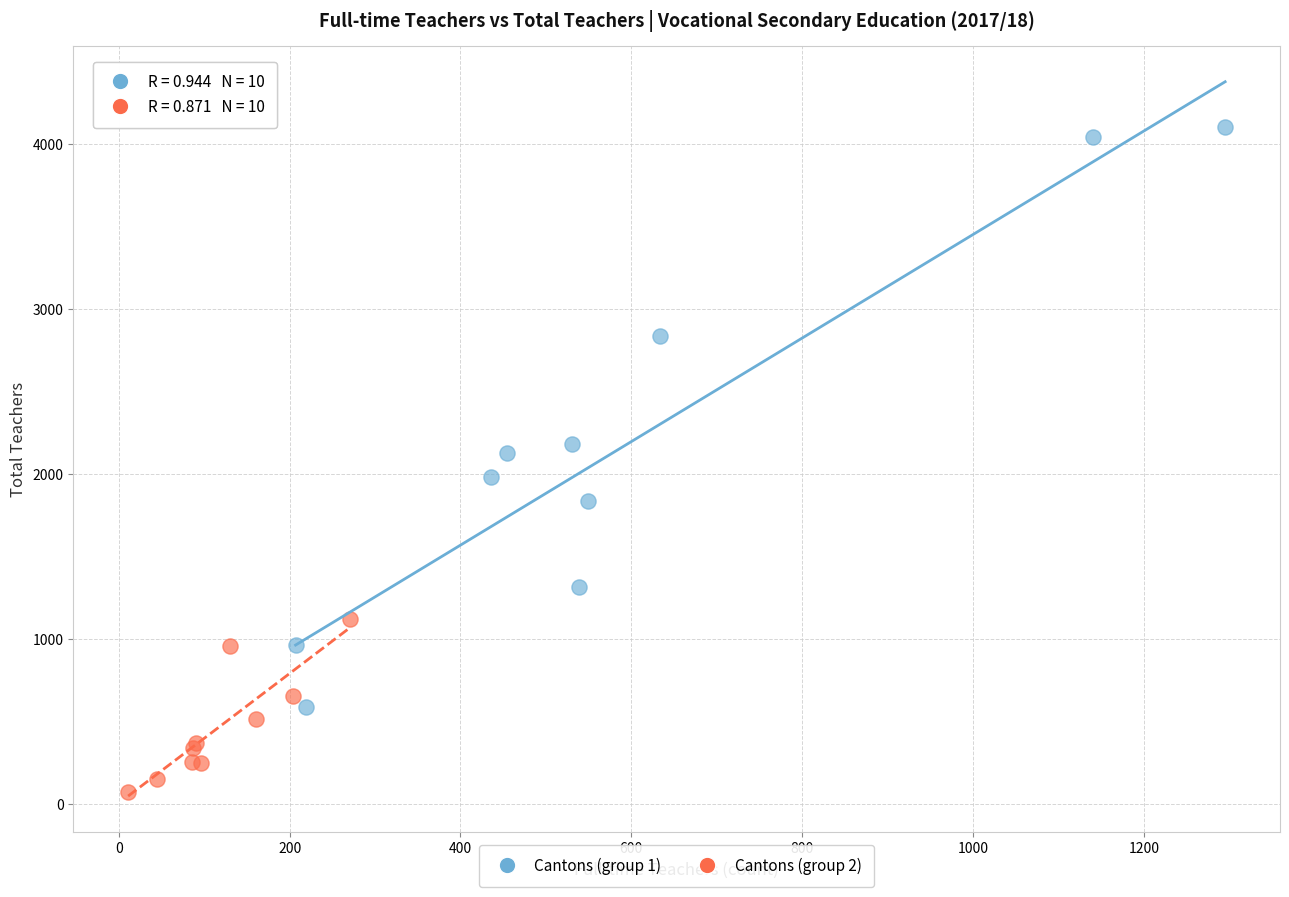

Which series reaches the minimum Y coordinate?

Cantons (group 2)